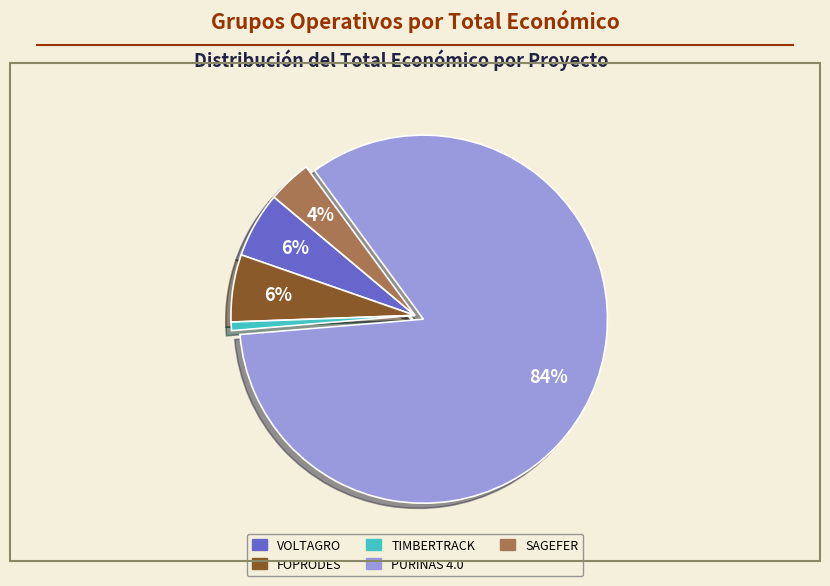

Which slice represents more than half of the pie?

PURINAS 4.0